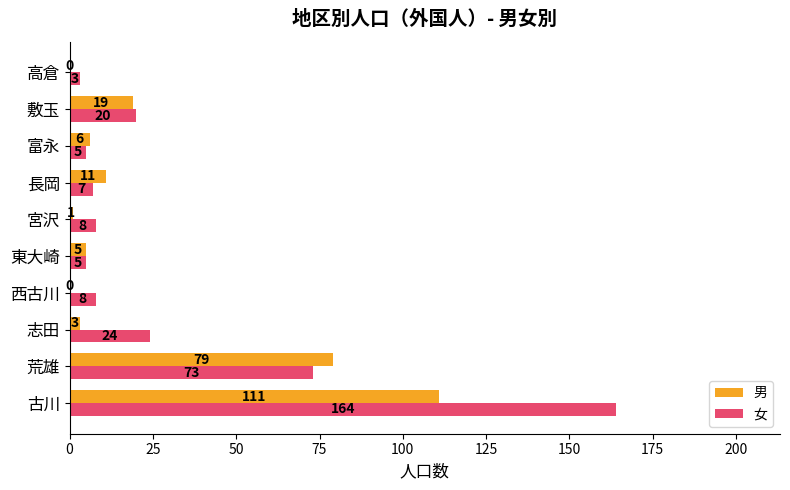

How many distinct data groups are displayed?

2